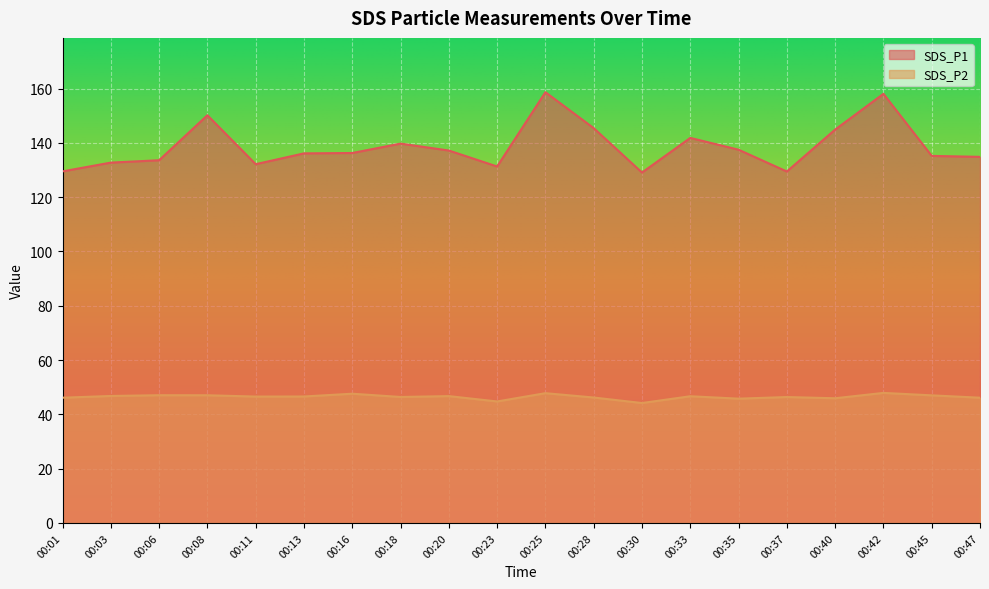

List the series in order of their peak value, highest first.

SDS_P1, SDS_P2